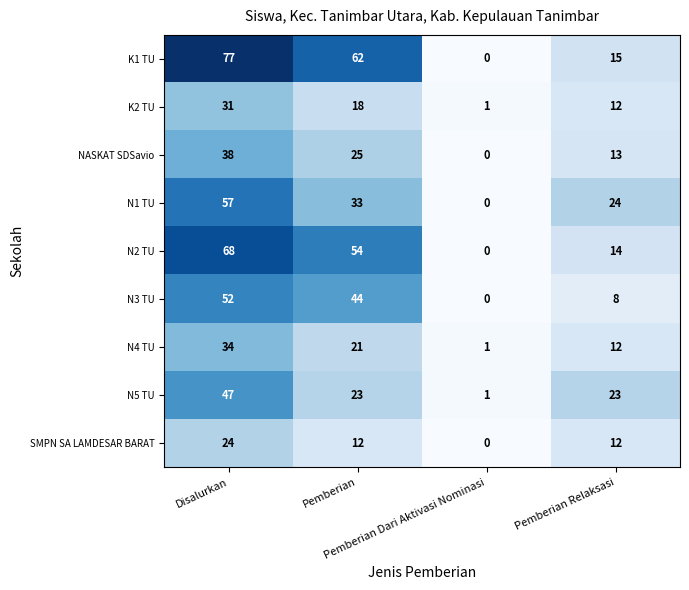

Which category has the highest value across all series?

Disalurkan